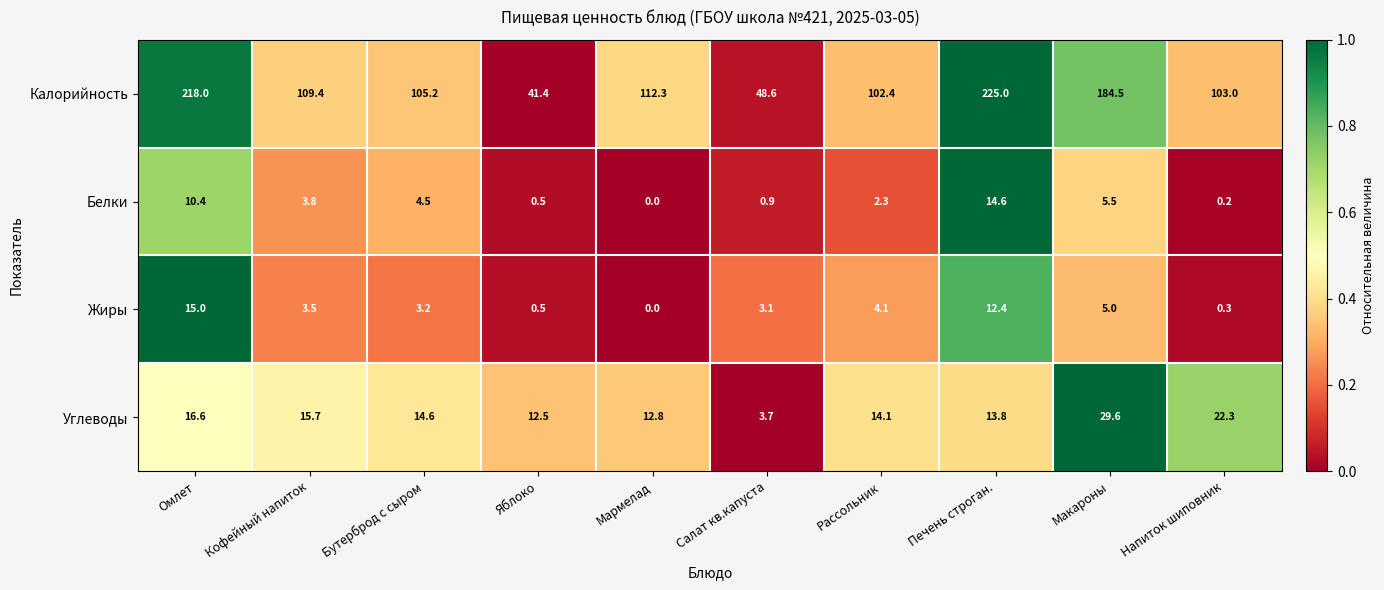

What is the sum of the Калорийность values at Яблоко and Макароны?

225.9